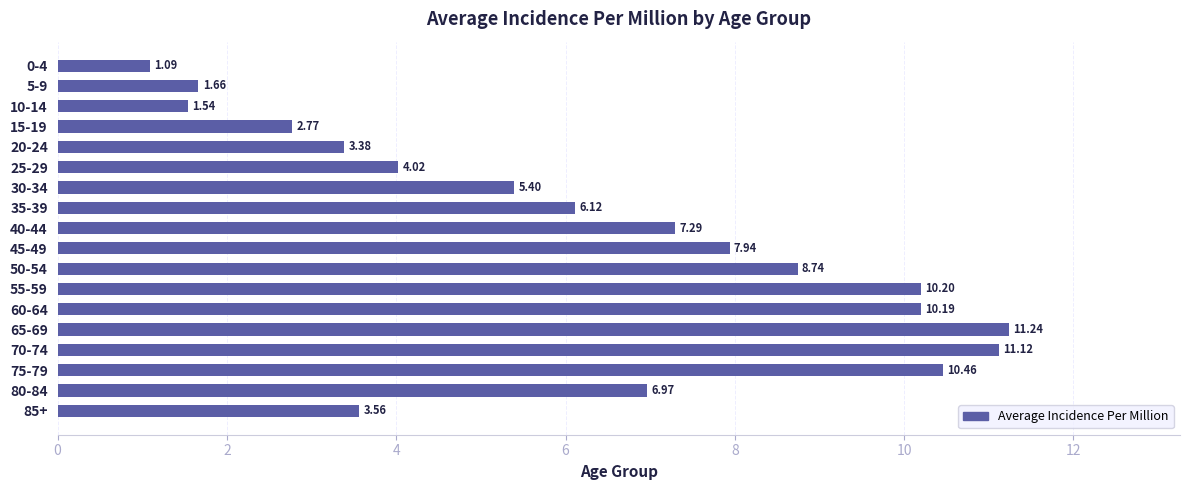

What is the change in value from 50-54 to 80-84?

-1.8